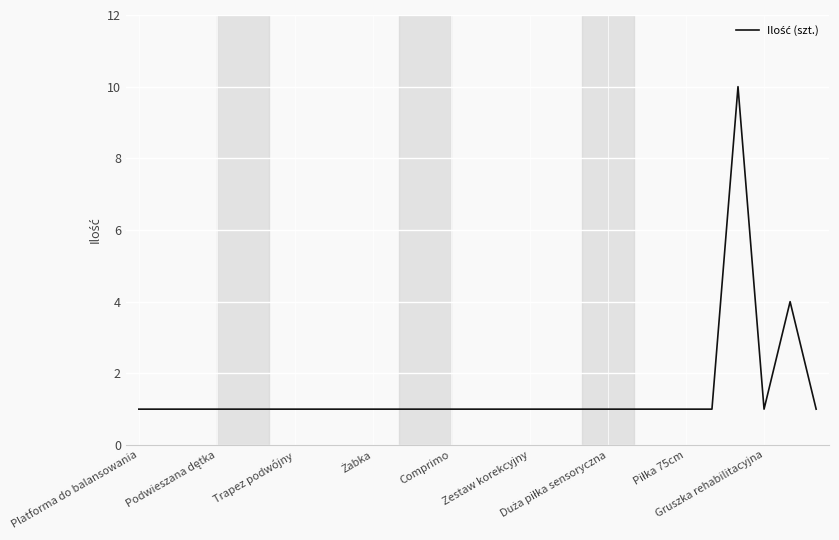

What is the maximum value shown in the chart?

10